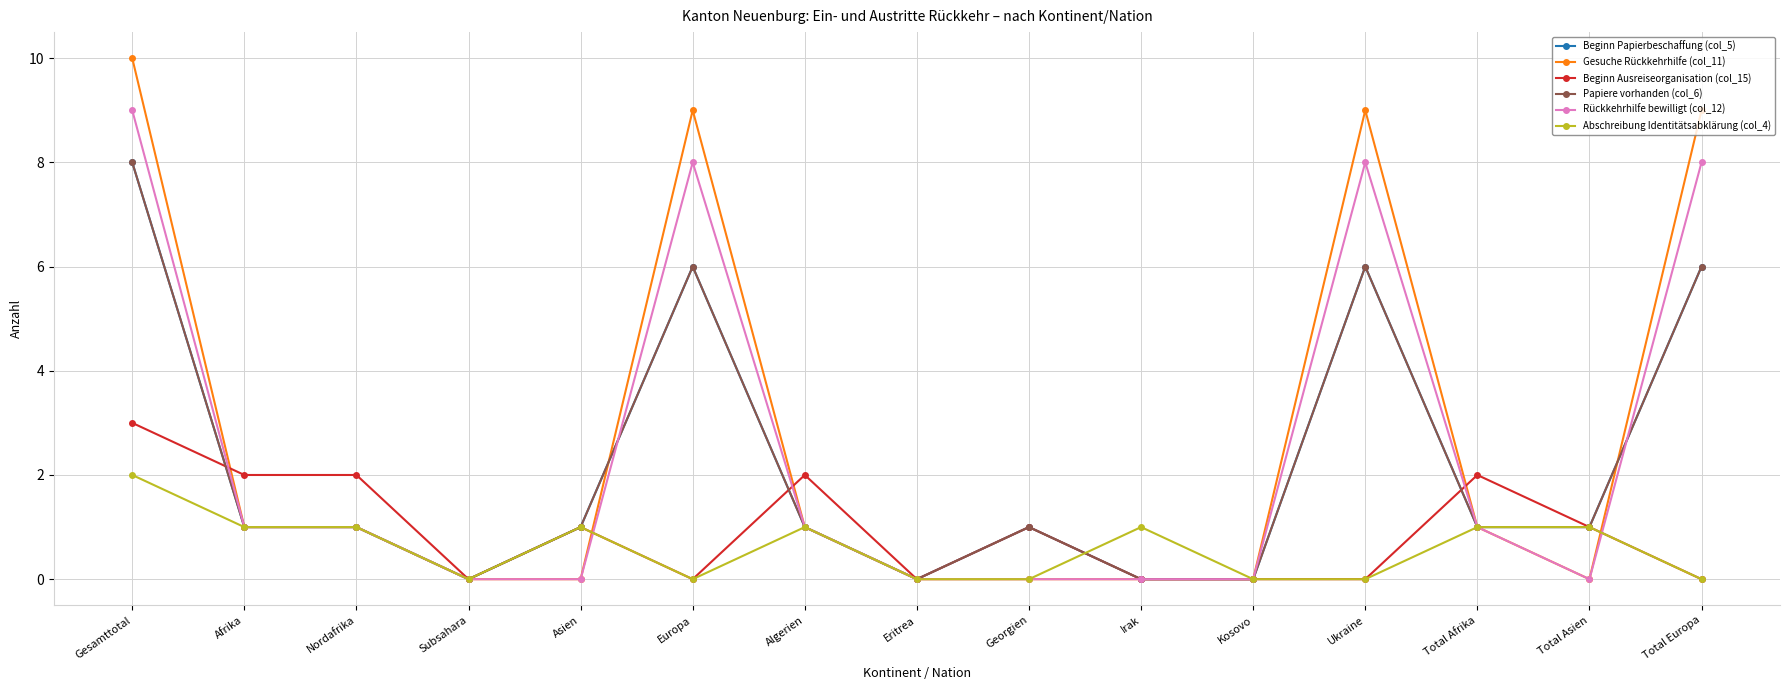

Rank the categories by Rückkehrhilfe bewilligt (col_12) value from highest to lowest.

Gesamttotal, Europa, Ukraine, Total Europa, Afrika, Nordafrika, Algerien, Total Afrika, Subsahara, Asien, Eritrea, Georgien, Irak, Kosovo, Total Asien